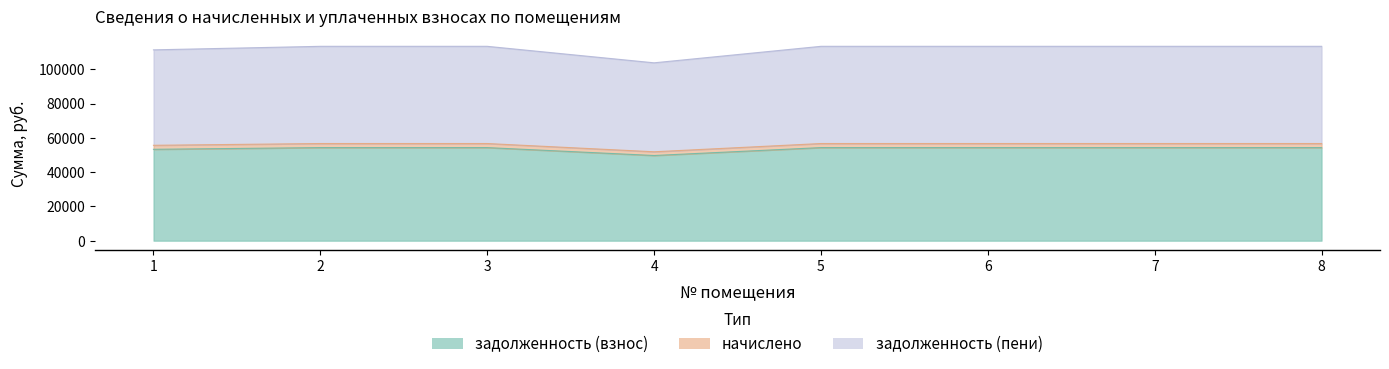

What is the spread (max minus min) of values at 5?

59091.1